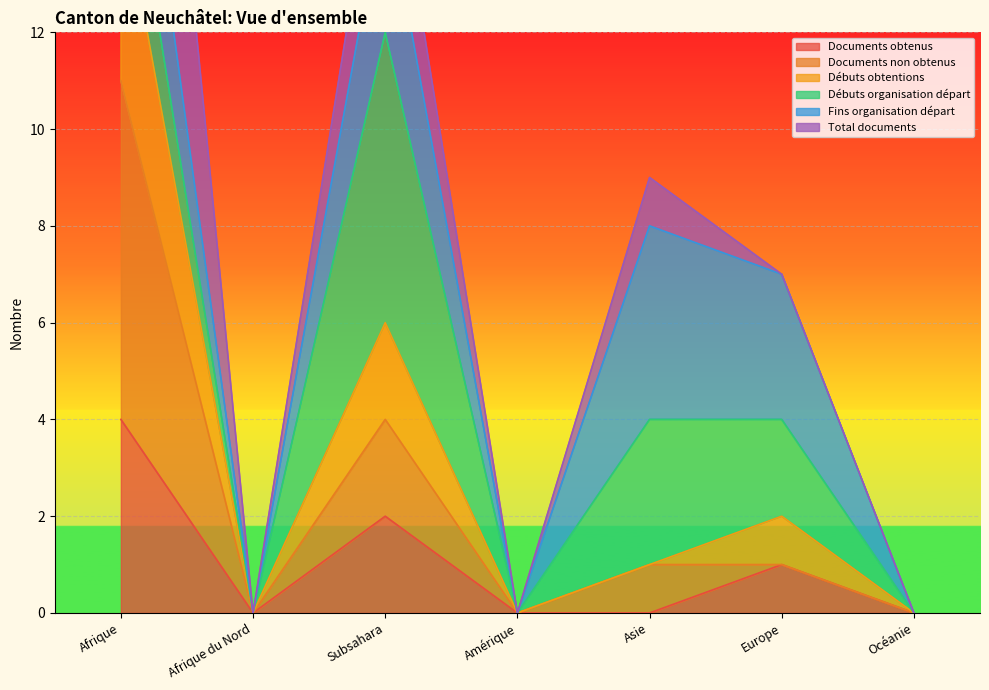

The value of Débuts obtentions at Amérique is -8. True or false?

False